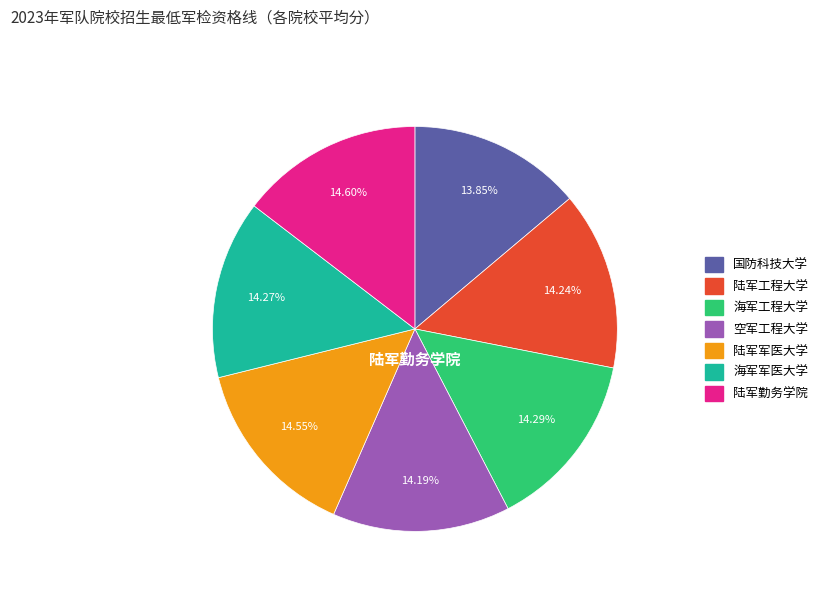

Approximately how many times larger is the value at 陆军勤务学院 compared to 国防科技大学?

1.1